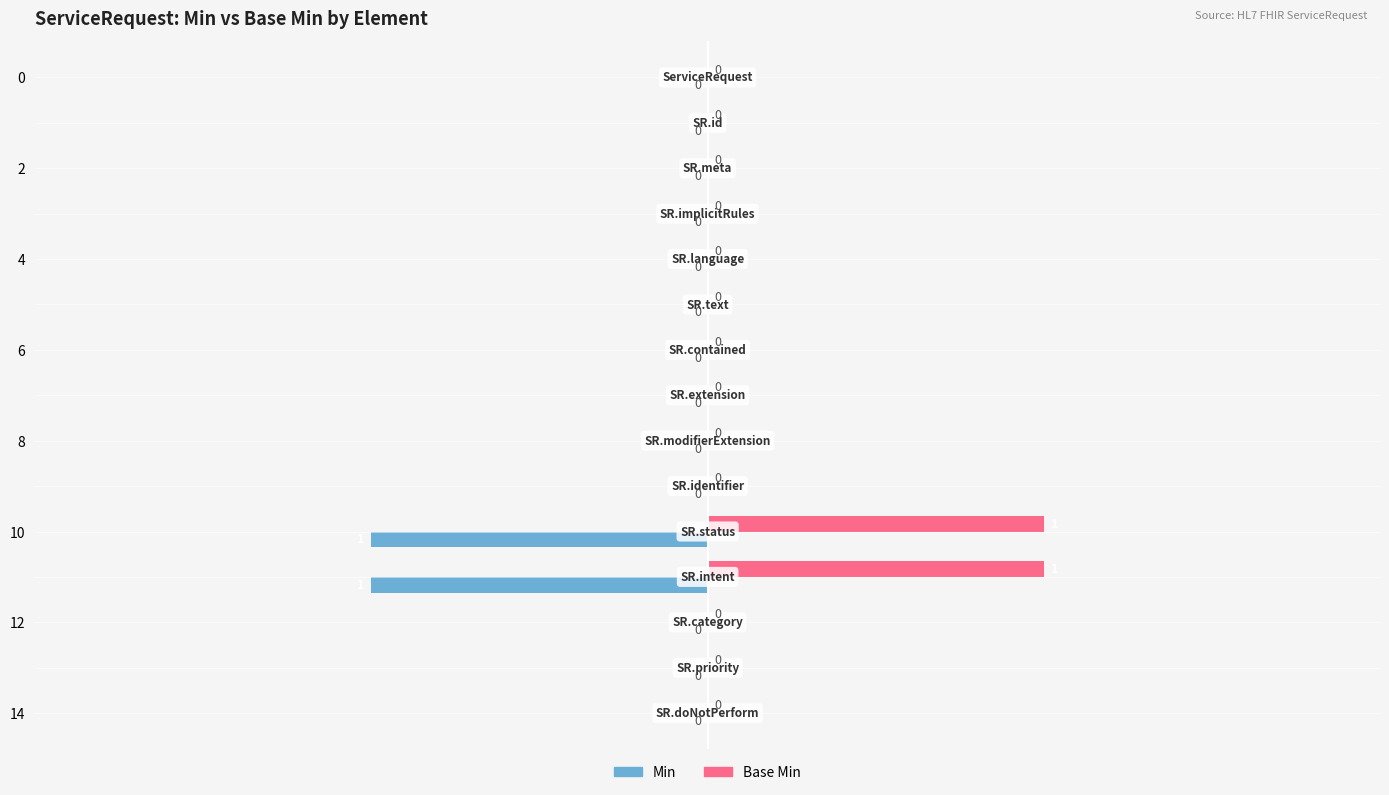

How many Base Min values are between 0 and 1?

15